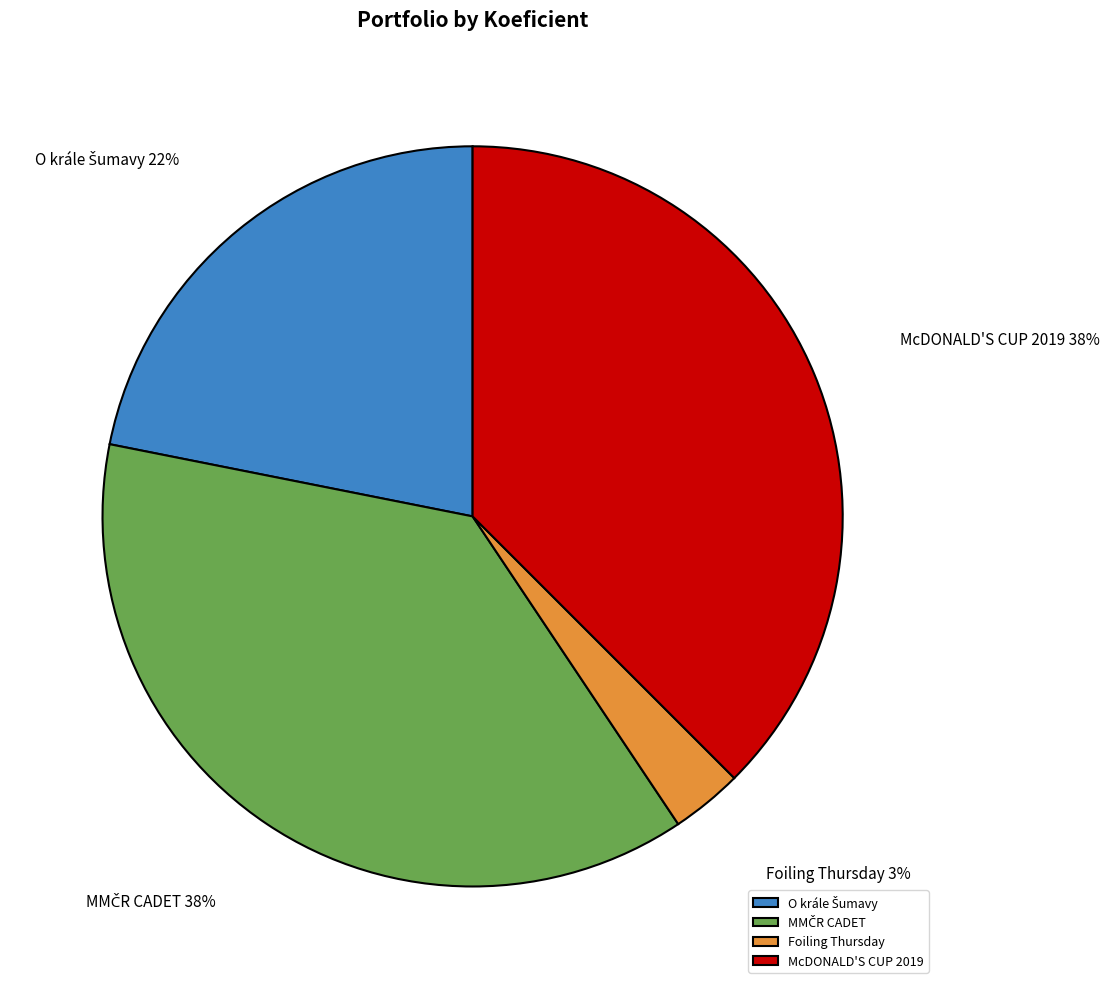

How many slices are in this pie chart?

4